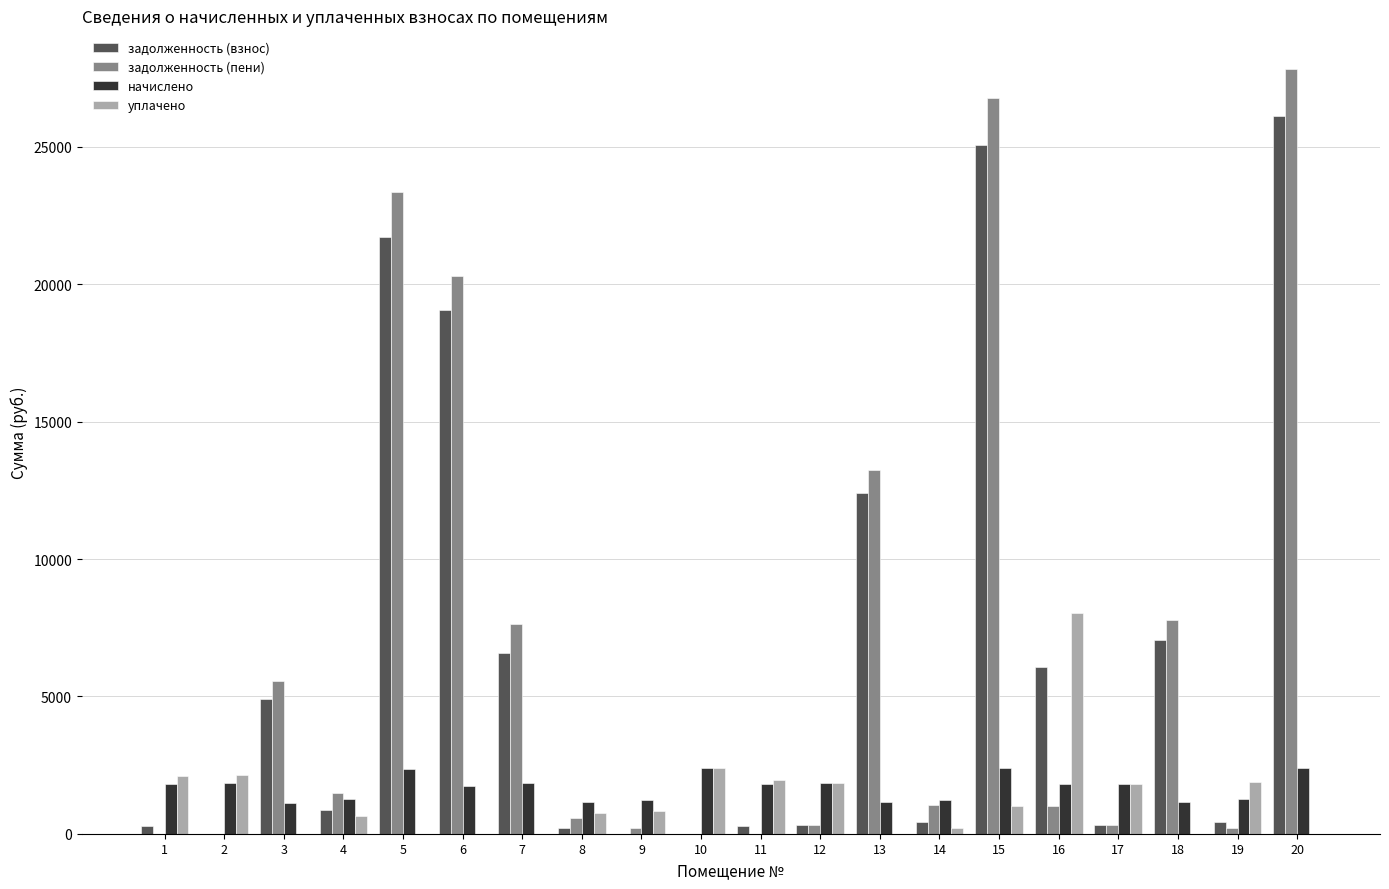

How many groups of bars are there?

20